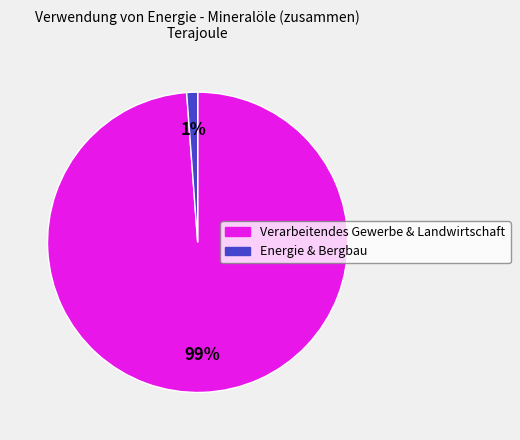

Is there a majority slice in this chart?

Yes